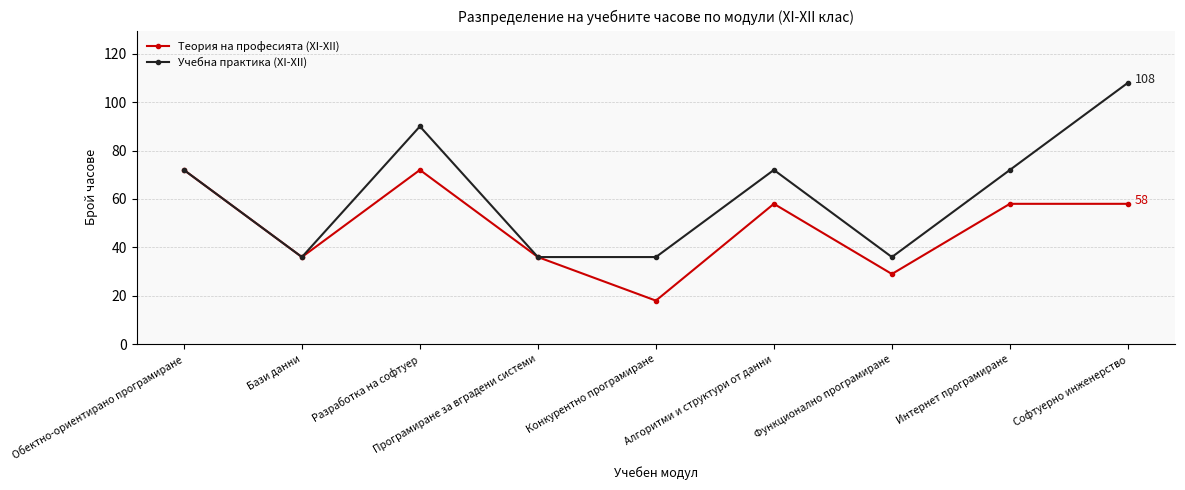

At how many categories does at least one series exceed 18?

9